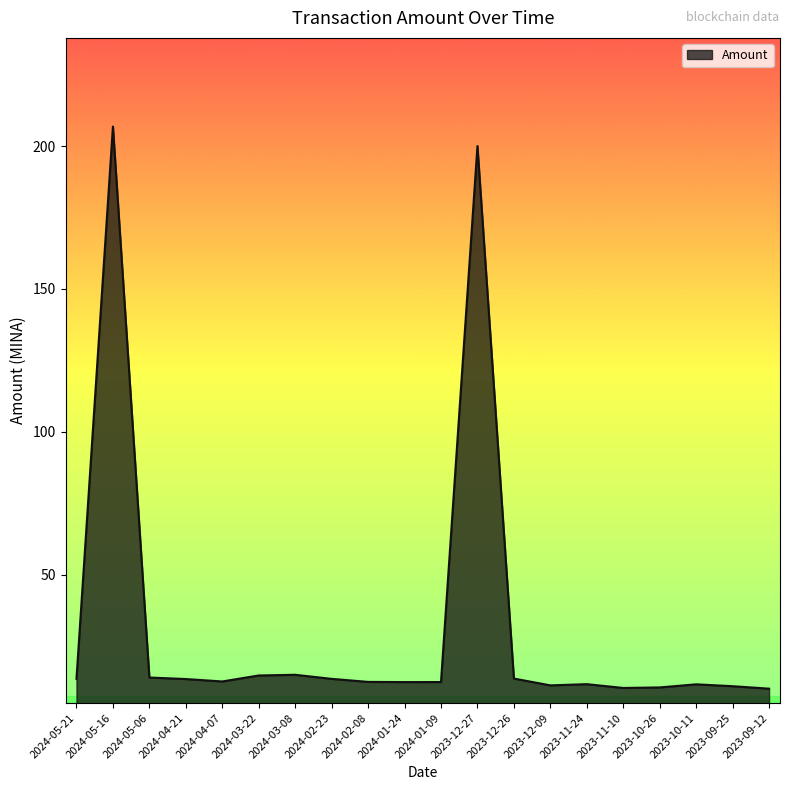

How many lines are shown in the chart?

1